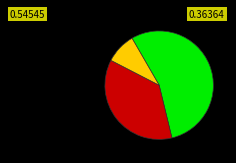

Does any single category account for the majority?

Yes